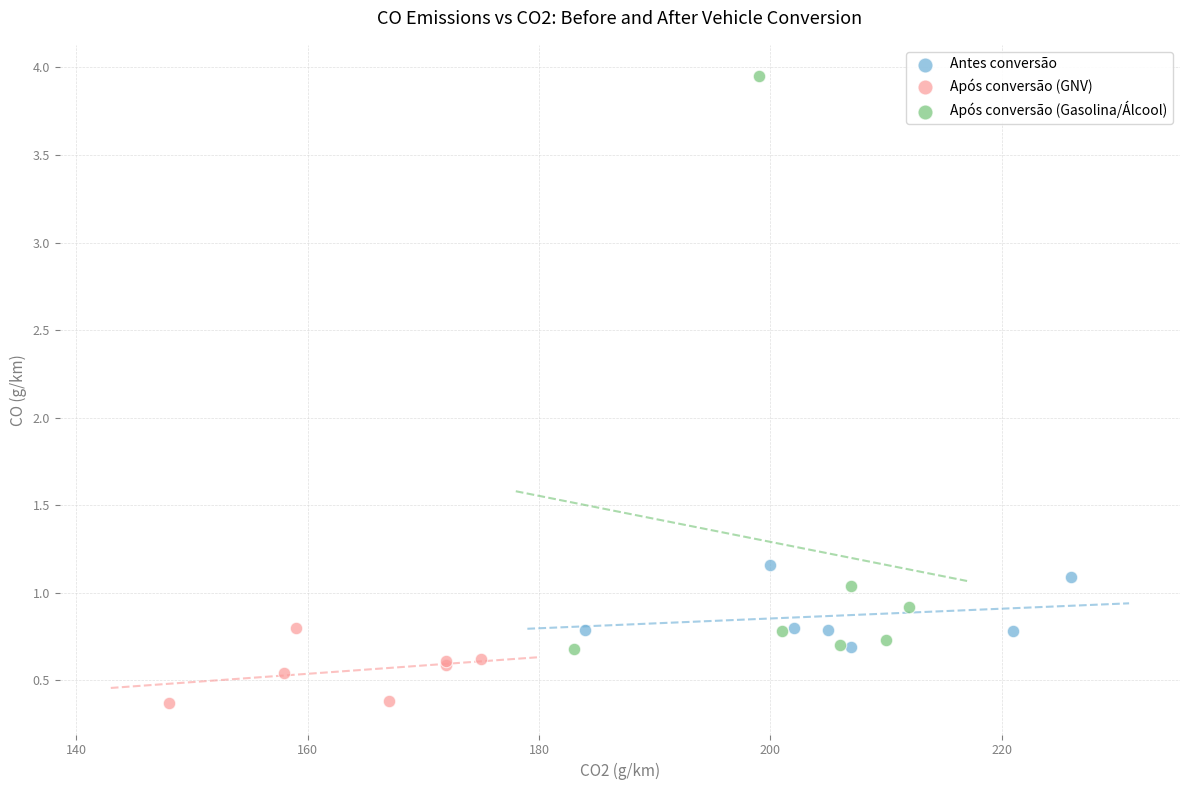

Which series contains the highest Y value?

Após conversão (Gasolina/Álcool)